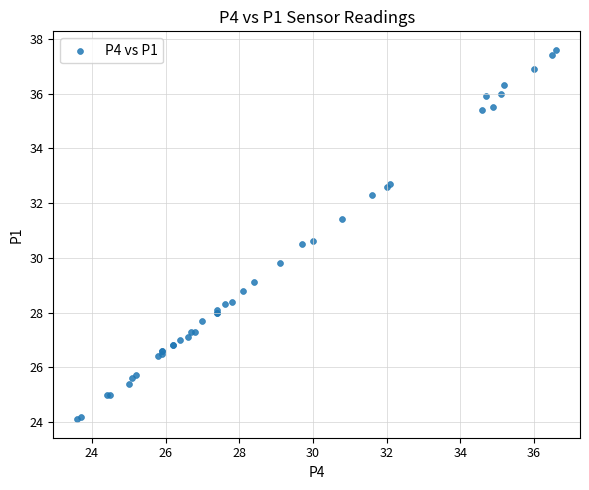

What Y value in the scatter plot is closest to 30?

29.8